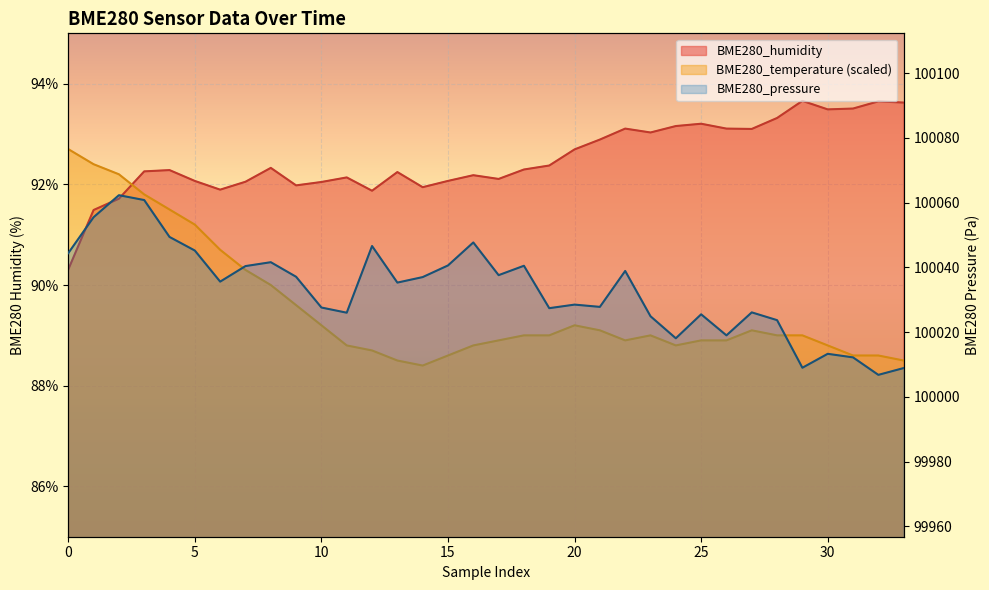

True or false: BME280_temperature has a value of 89.0 at 19.

True